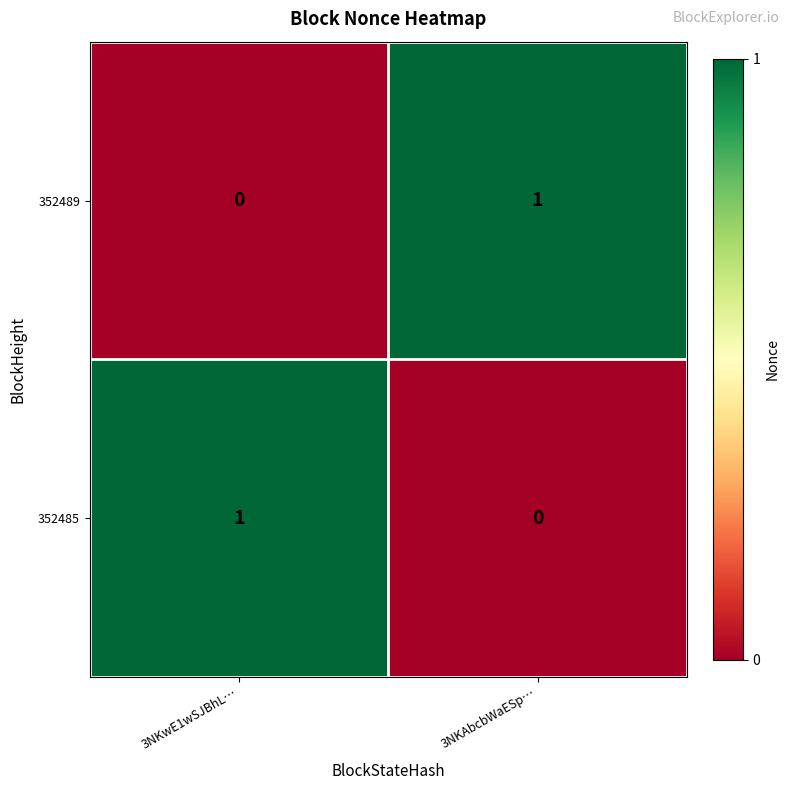

Is it true that 352489 equals -1 at 3NKwE1wSJBhL…?

False